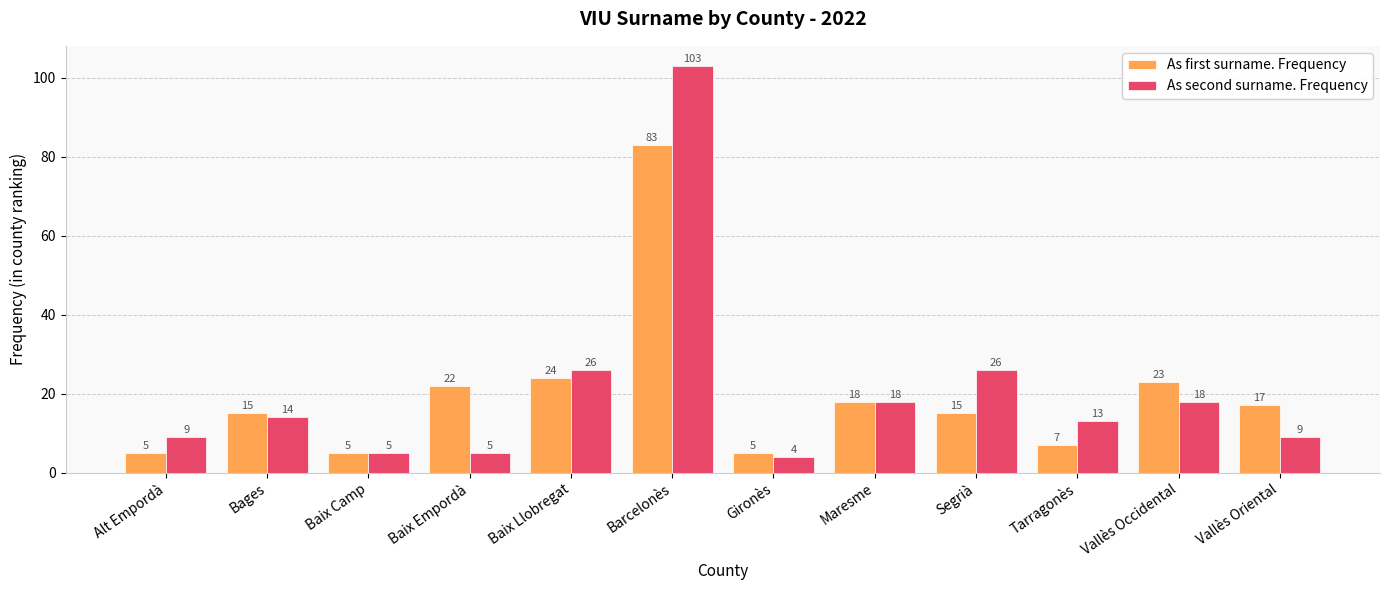

Which series has the largest total across all categories?

As second surname. Frequency